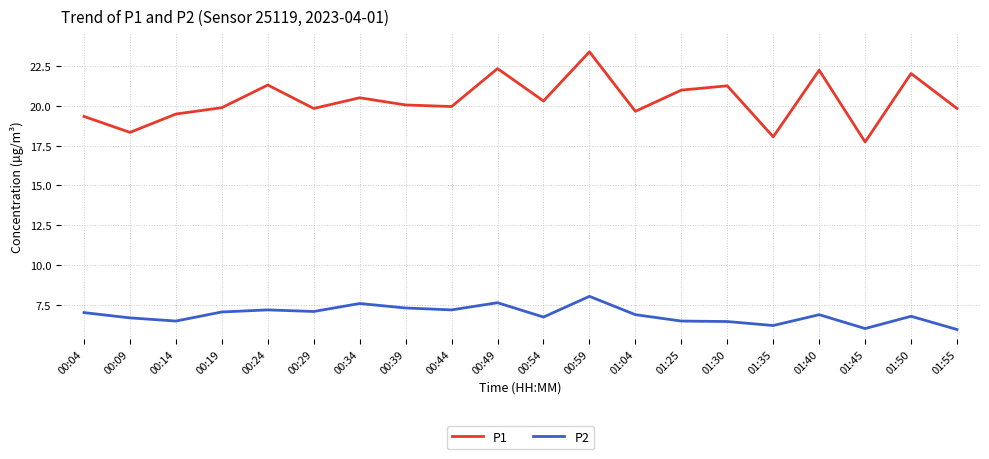

Rank the series by their maximum value, from highest to lowest.

P1, P2